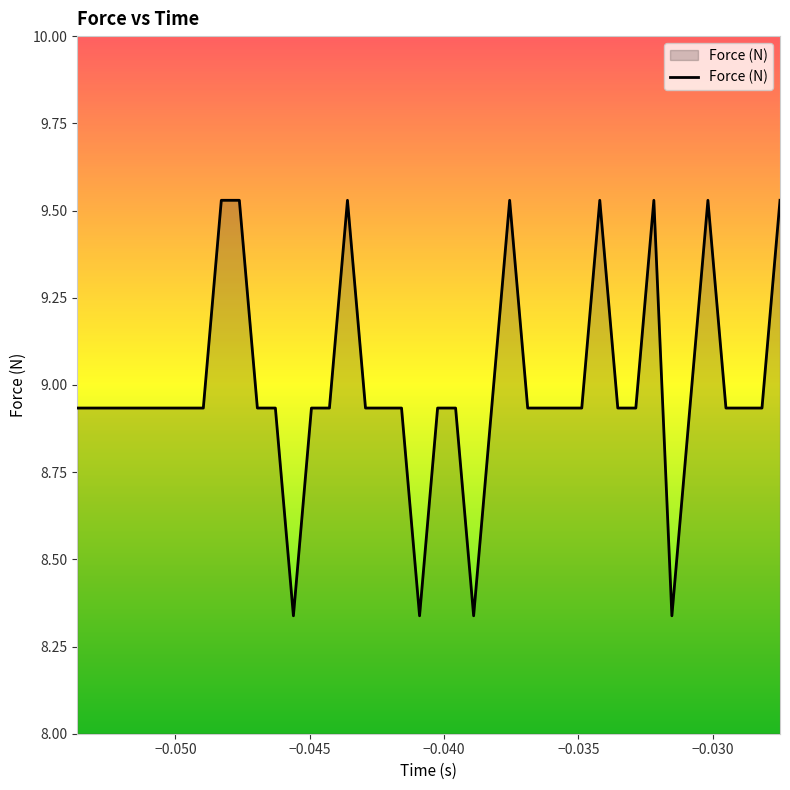

What is the difference between the maximum and minimum values?

1.2